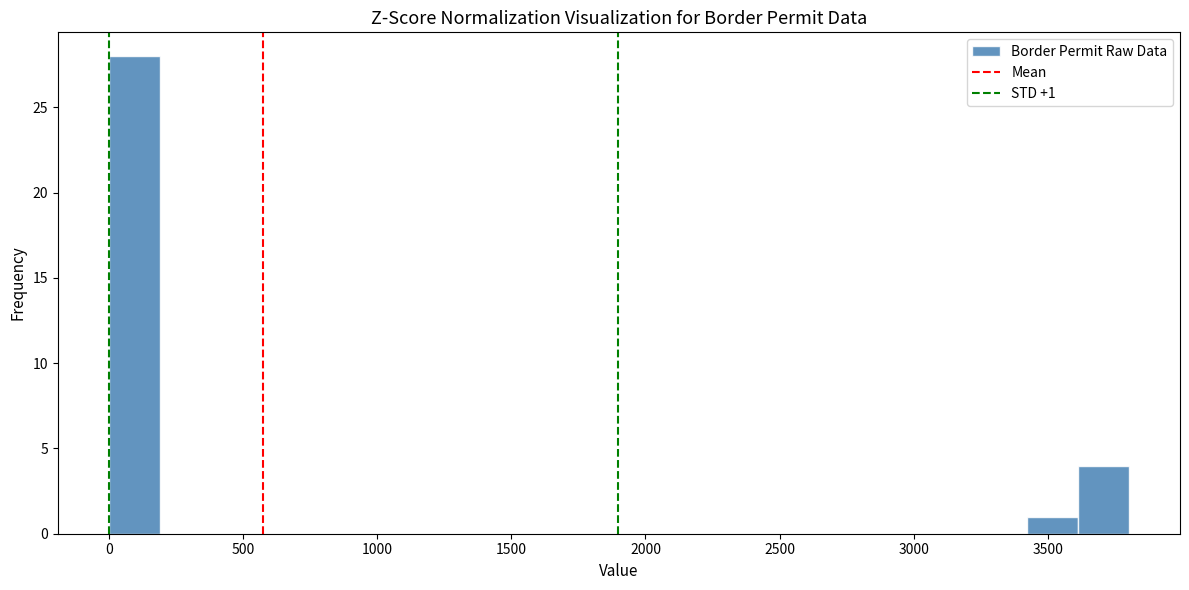

Around what value on the x-axis is the tallest bar? Give the approximate position of its centre, as read against the axis.

100